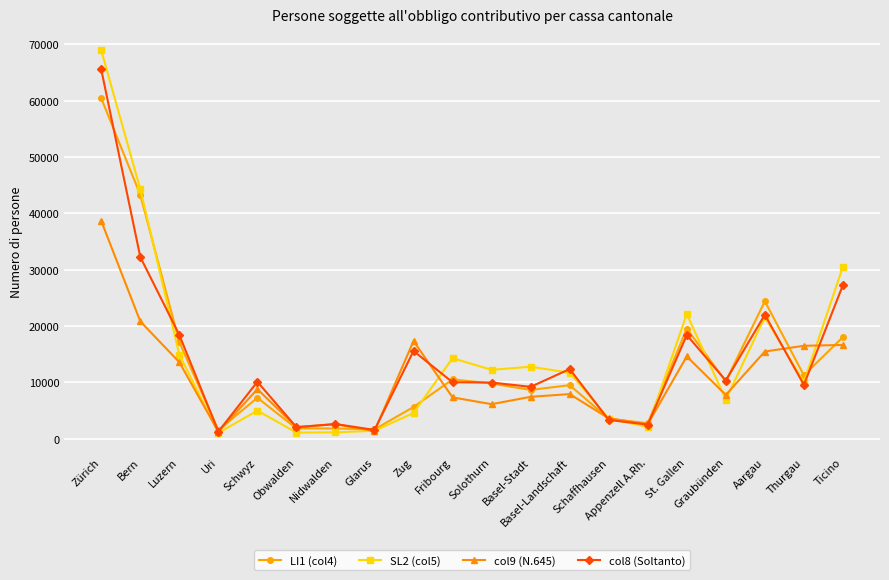

What position from the left is Luzern?

3